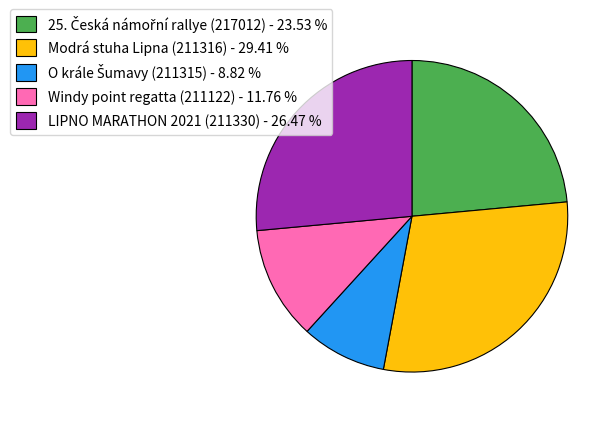

Is the sum of Modrá stuha Lipna (211316) - 29.41 % and LIPNO MARATHON 2021 (211330) - 26.47 % greater than half?

Yes